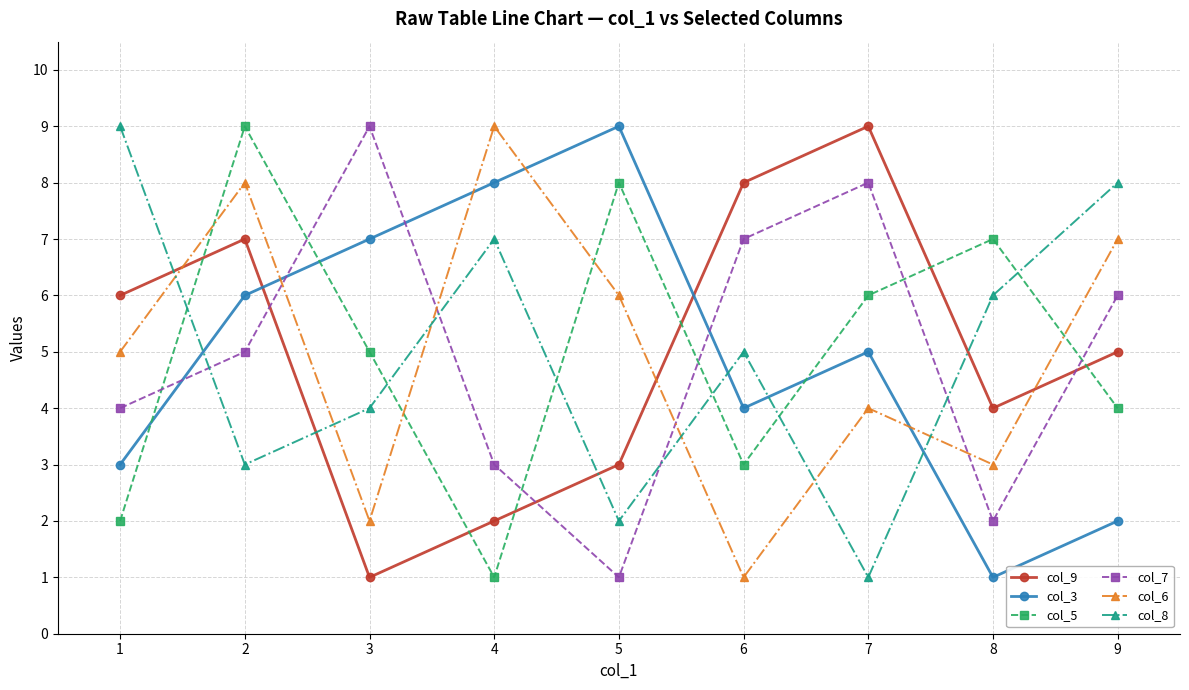

What is the difference between the col_8 values at 4 and 1?

2